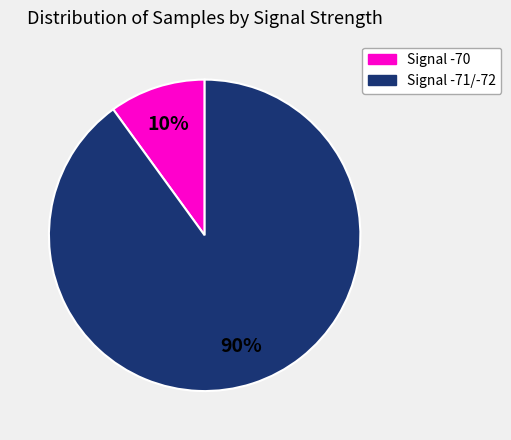

Is there a majority slice in this chart?

Yes